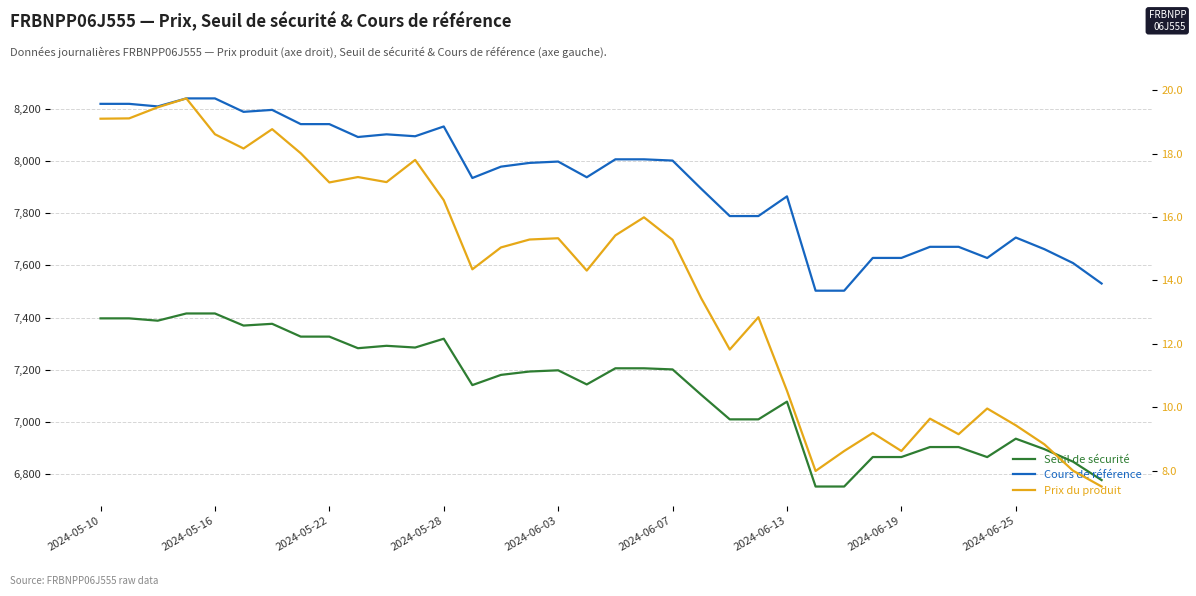

What is the difference between the Cours de référence values at 15 and 33?

330.6